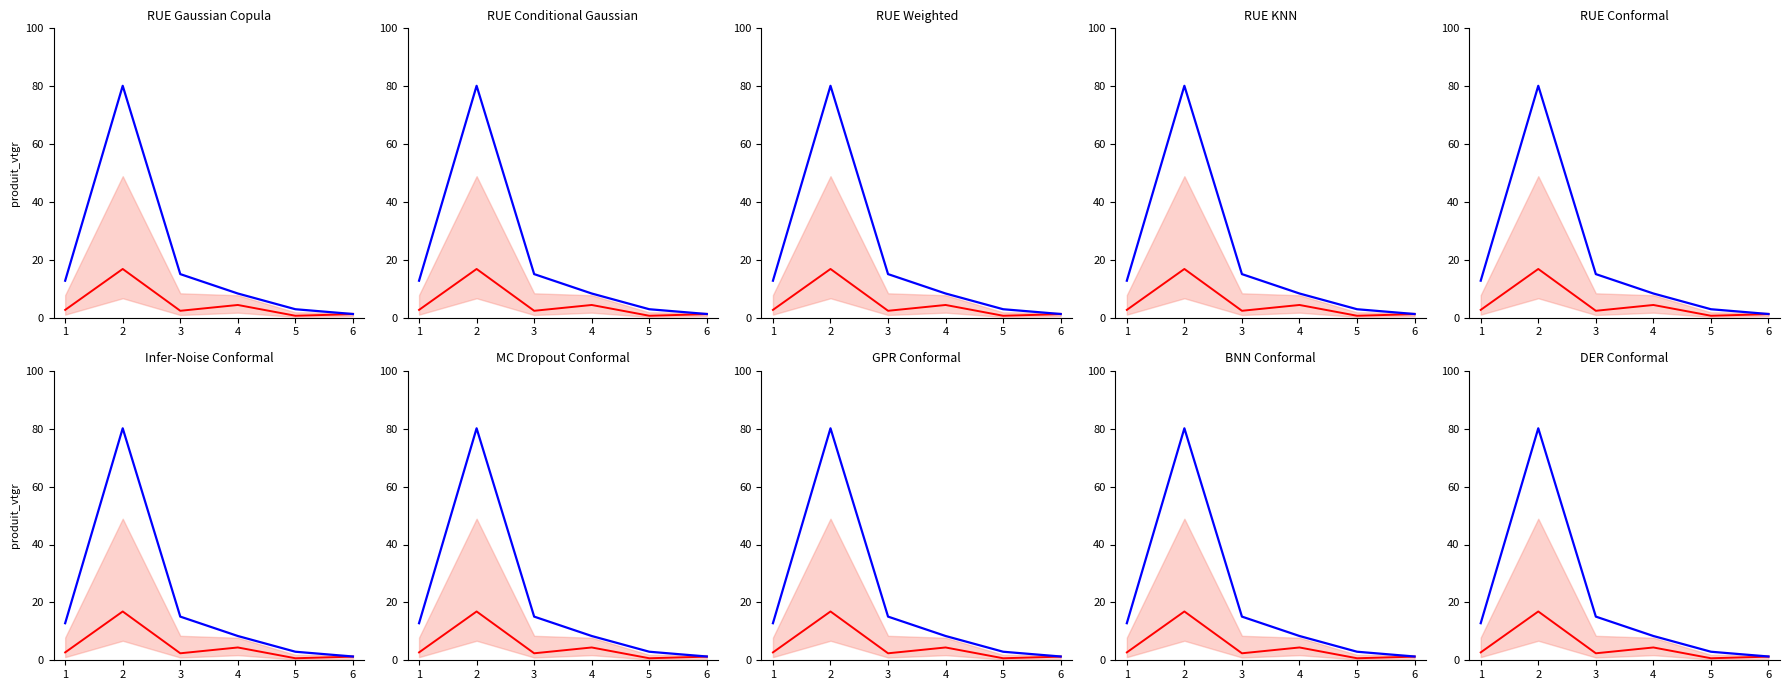

What is the average value of the DOUGLAS vtgr series?

4.7